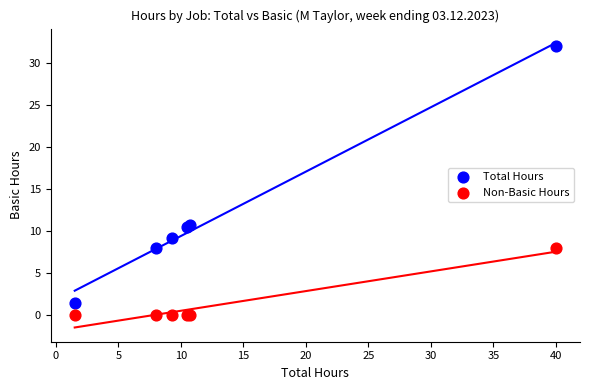

Which series has the widest spread of Y values?

Total Hours